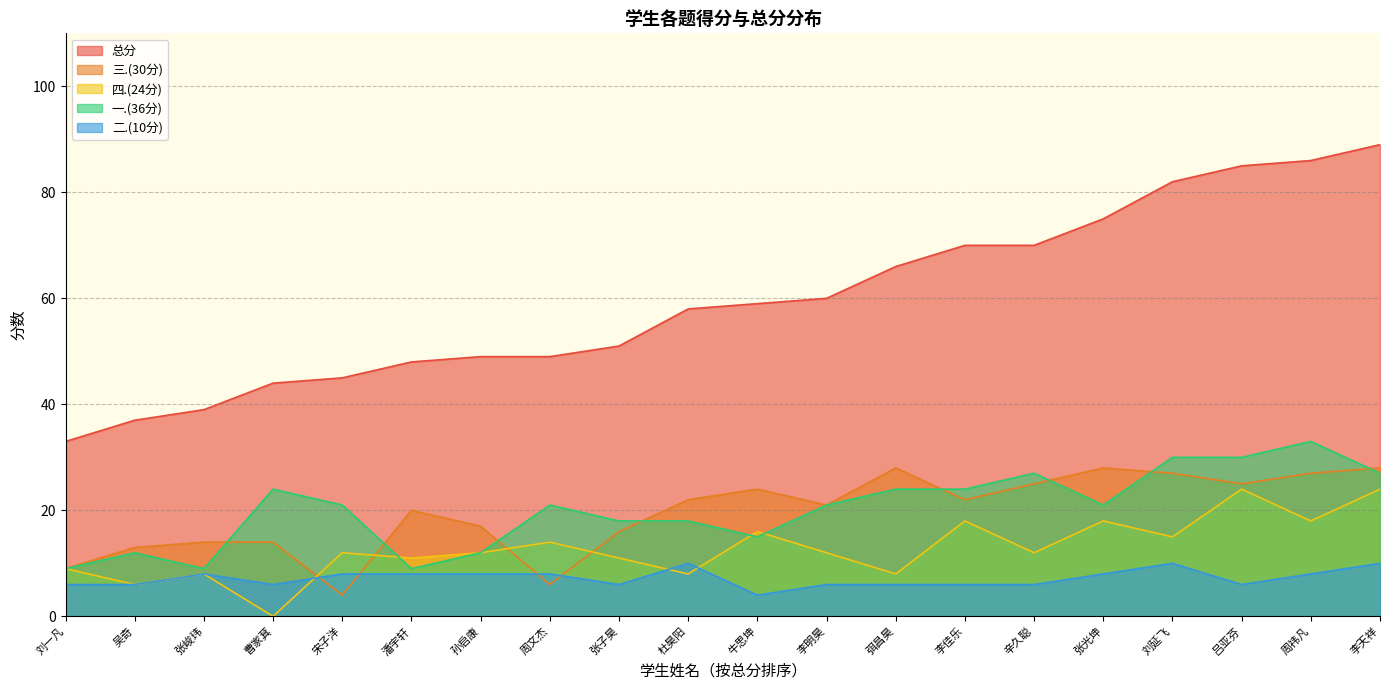

What is the total value across all series at 刘延飞?

164